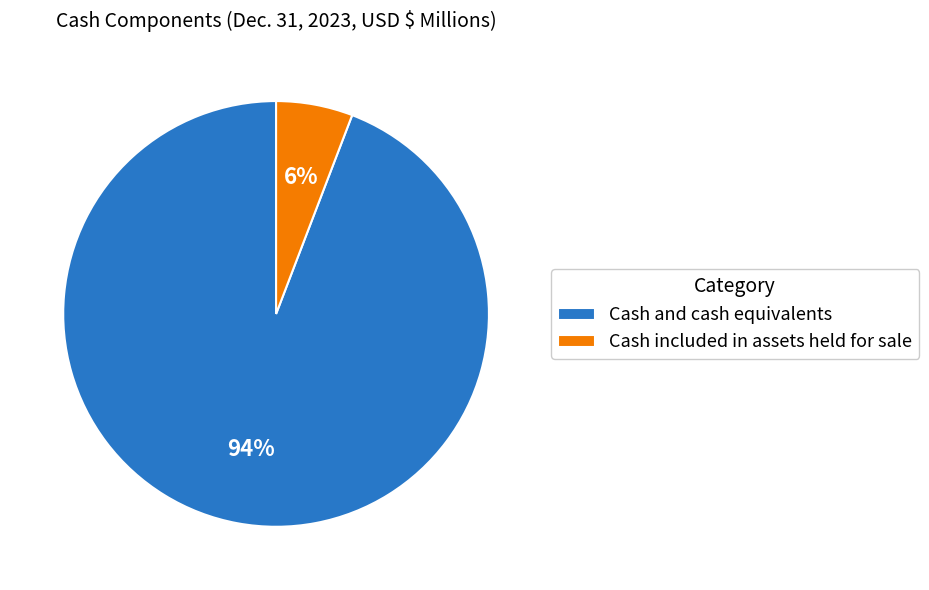

How many slices are in this pie chart?

2